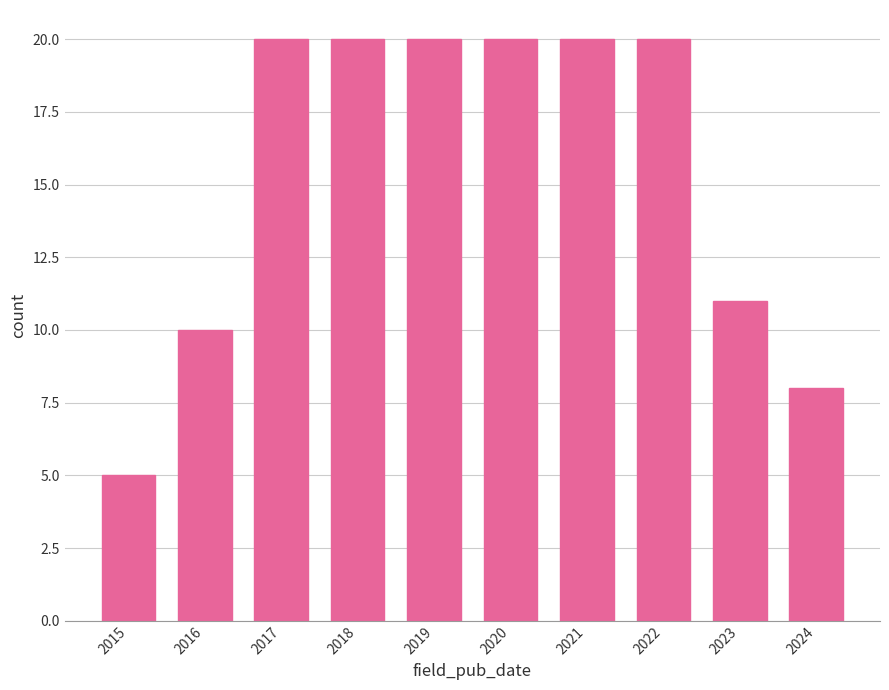

Reading left to right, extract all data points from this chart.

2015=5	2016=10	2017=20	2018=20	2019=20	2020=20	2021=20	2022=20	2023=11	2024=8